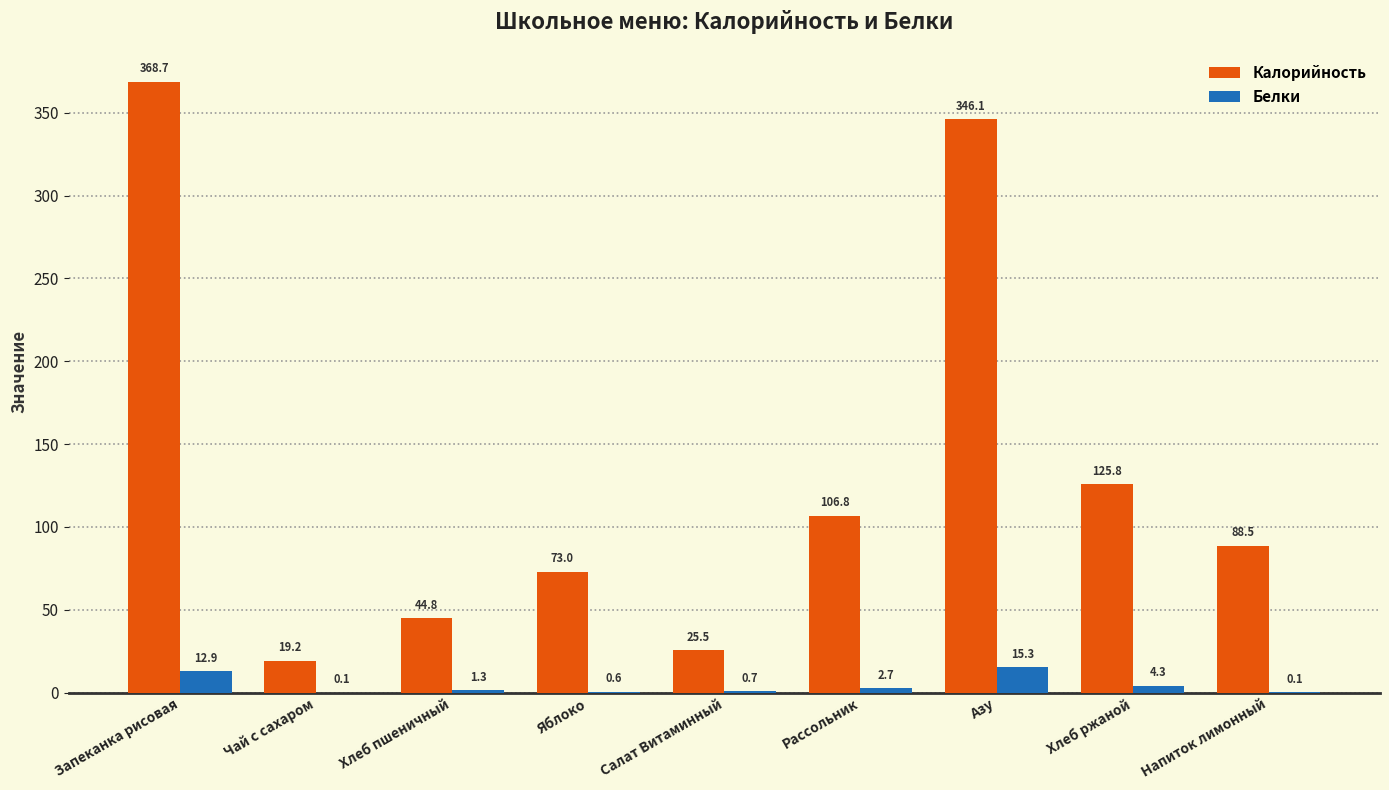

What is the maximum value for Калорийность?

368.7